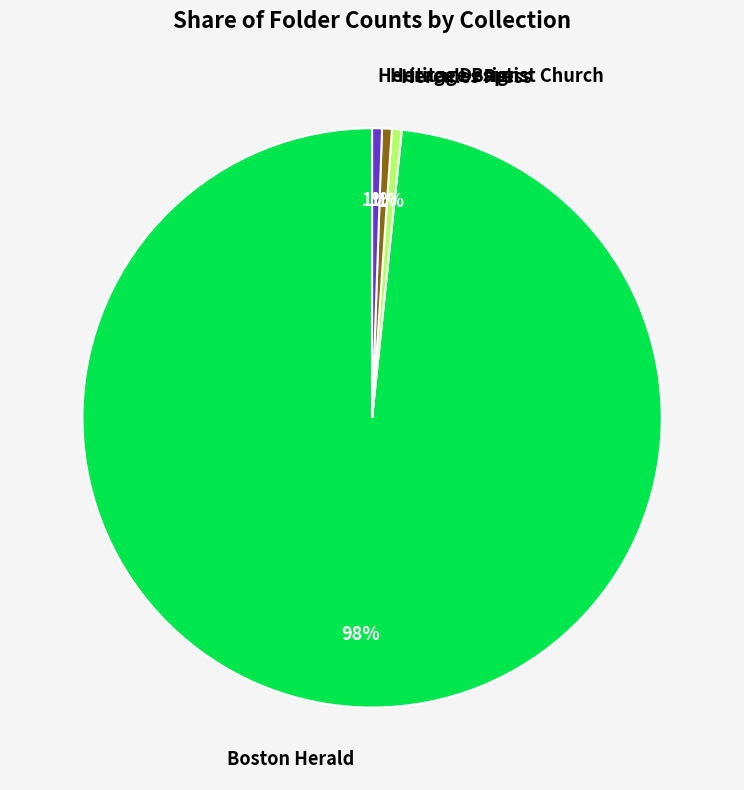

Is the sum of Heritage Baptist Church and Boston Herald greater than half?

Yes